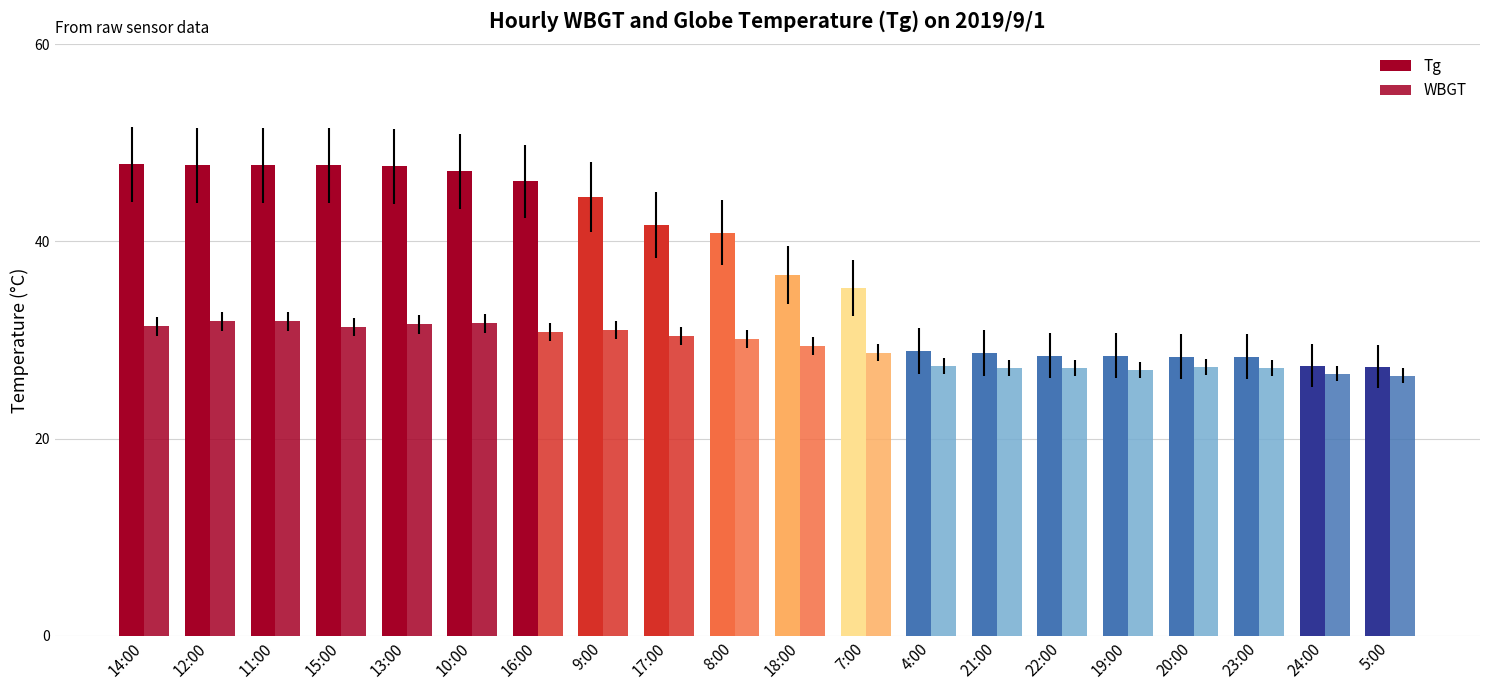

How many bars are there in each group?

2